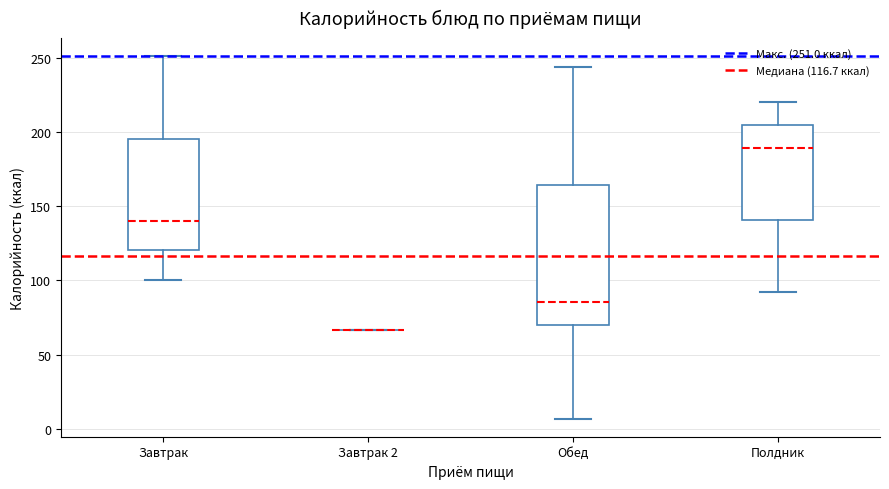

Which box is the tallest, from its lower edge to its upper edge?

Обед